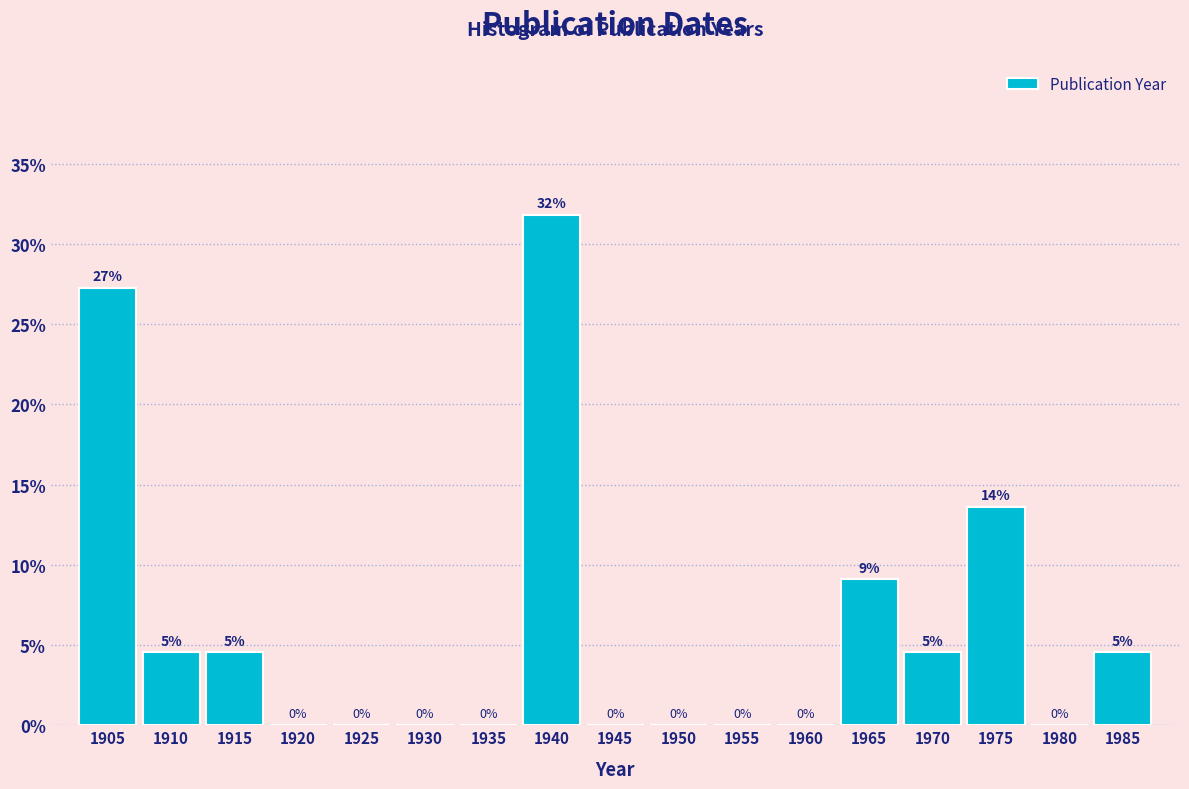

Where is the data nearest to the value 15?

1975